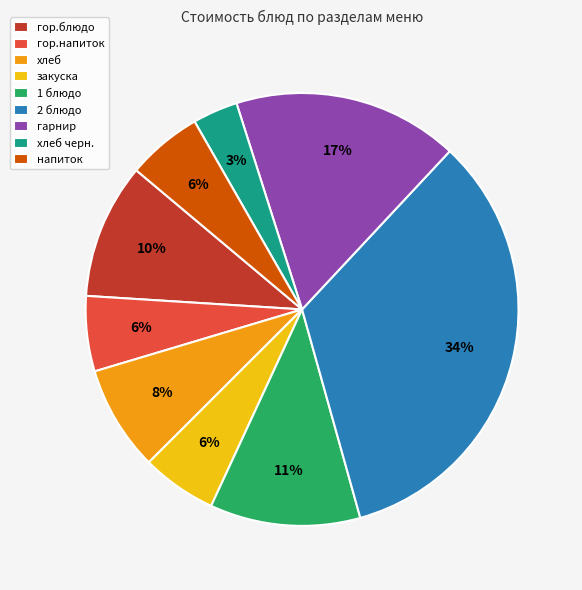

What percentage is the хлеб slice, to the nearest percent?

8%